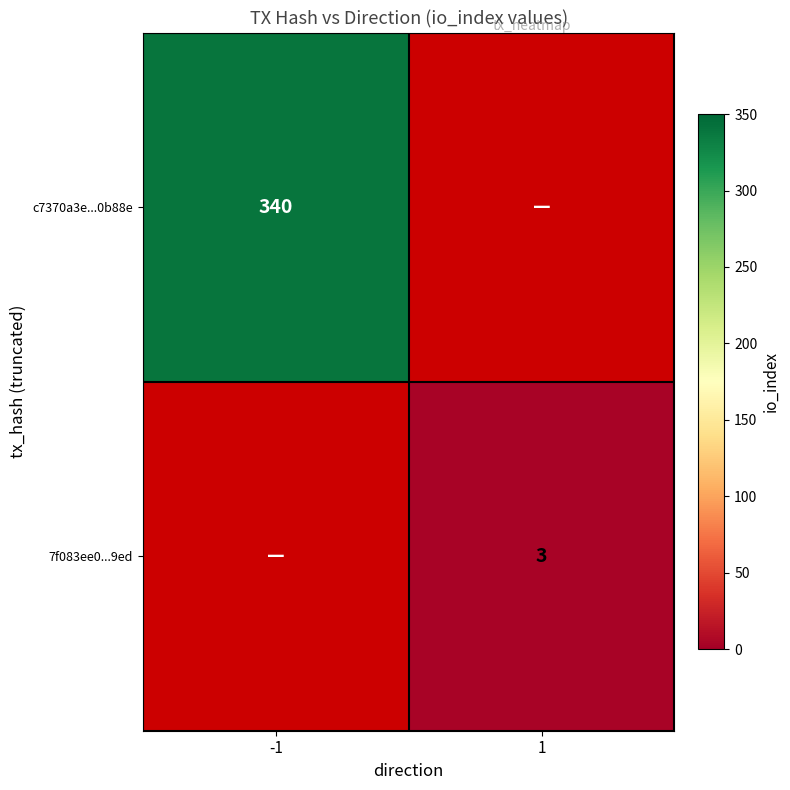

The value of c7370a3e...0b88e at -1 is 340. True or false?

True